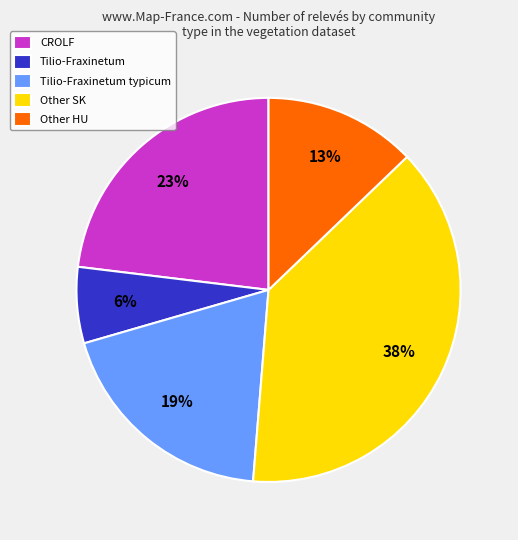

To the nearest percent, what is the difference between the largest and smallest slice percentages?

32%